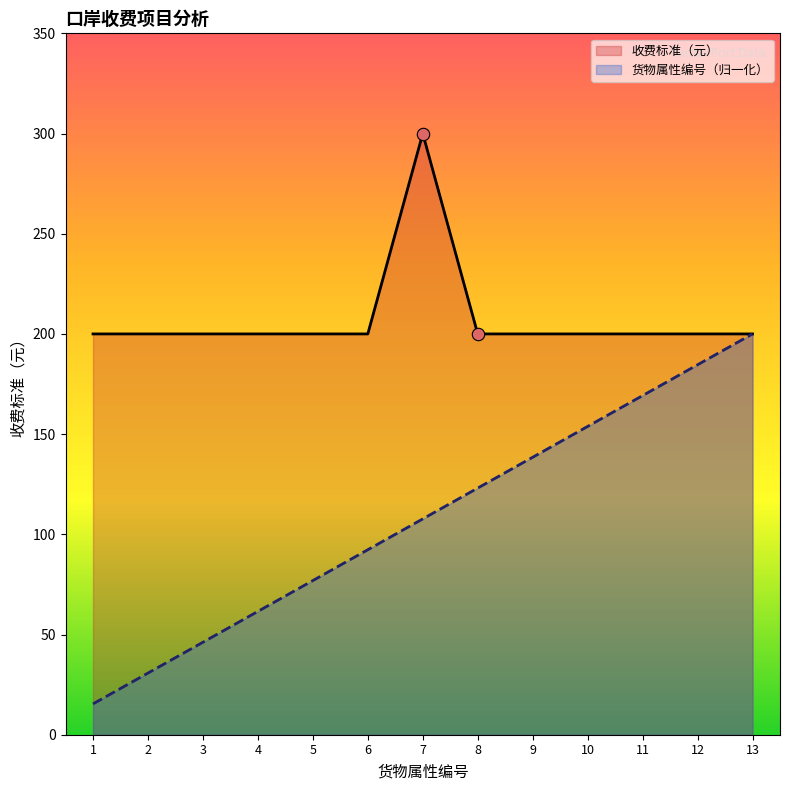

At how many categories does at least one series exceed 284?

1